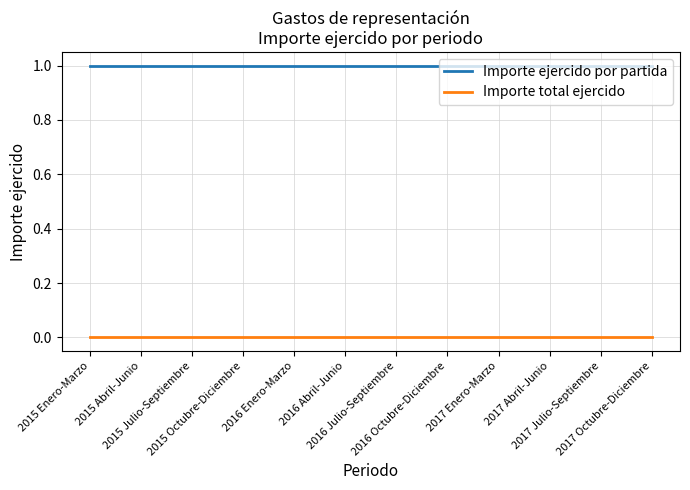

True or false: Importe ejercido por partida and Importe total ejercido intersect in this chart.

False